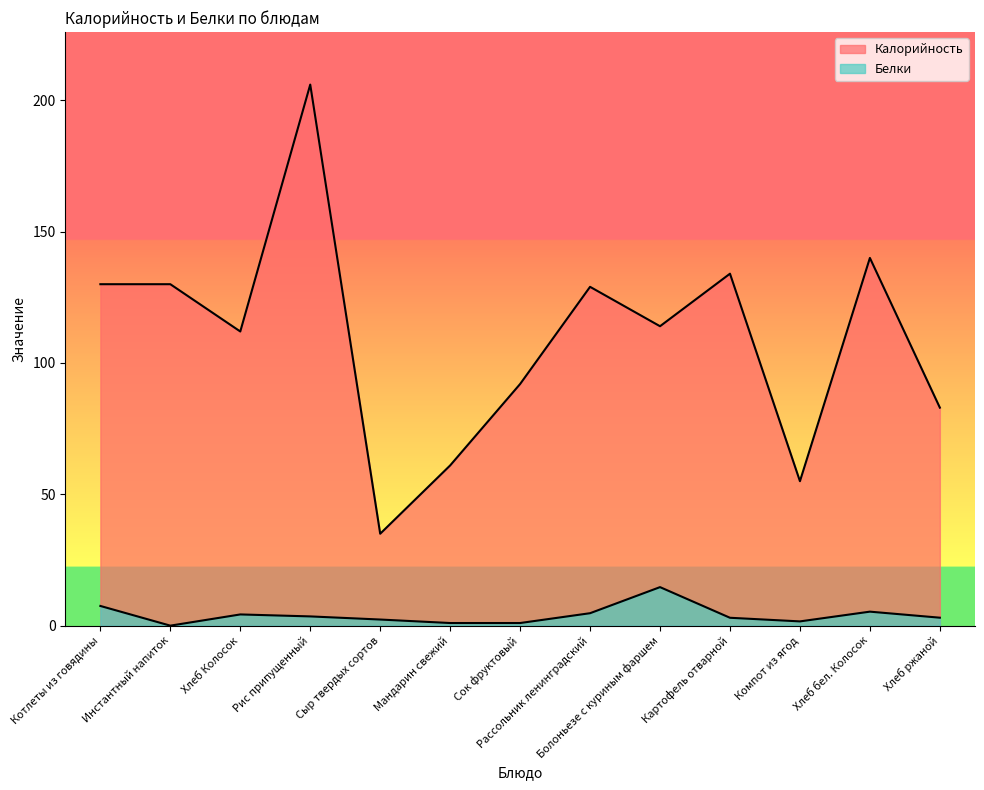

What is the sum of all Калорийность values?

1421.0